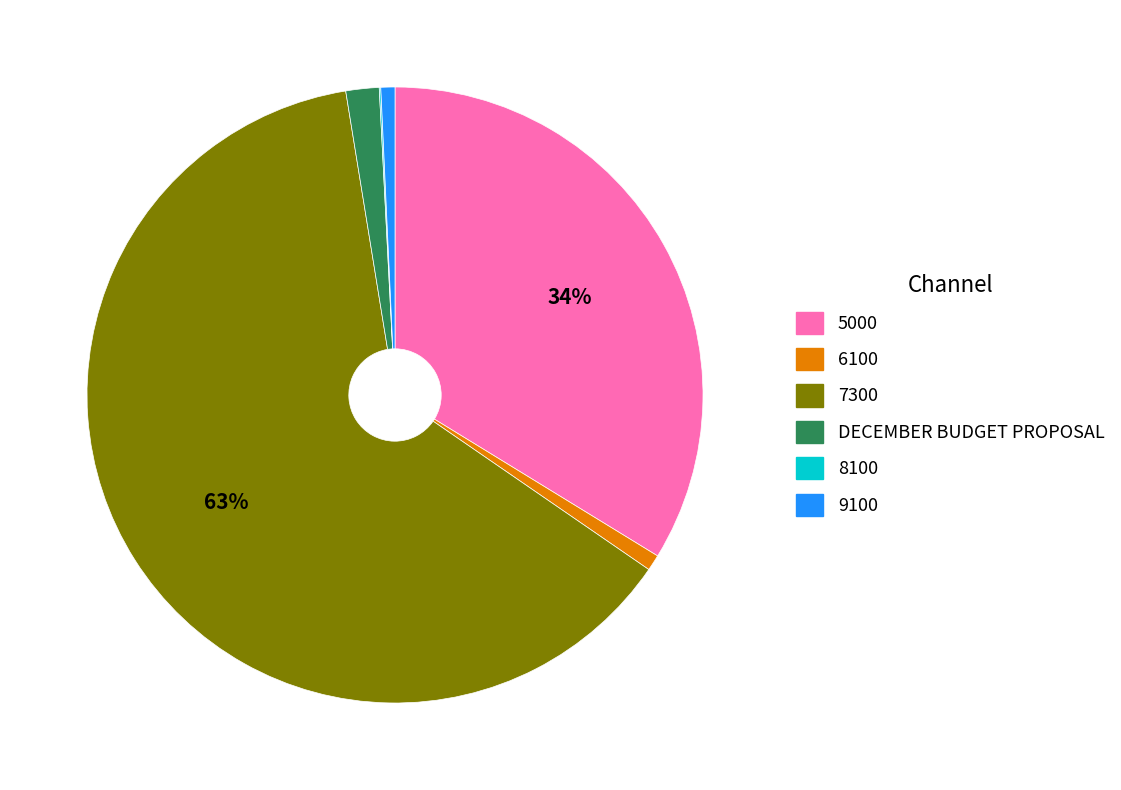

Is there a majority slice in this chart?

Yes